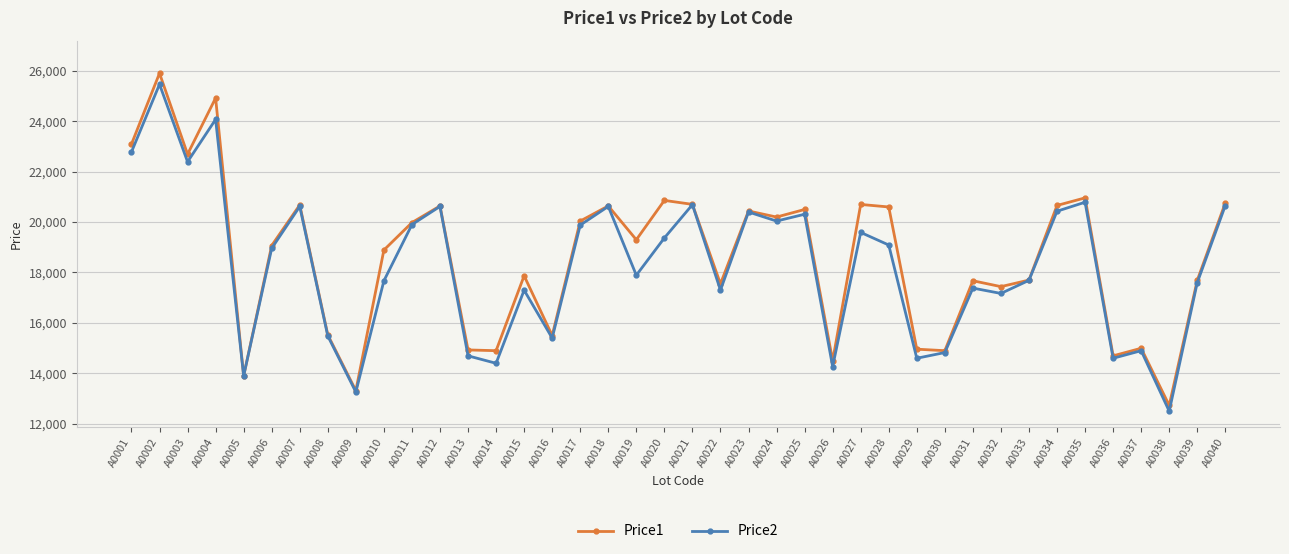

At how many categories does at least one series exceed 19609?

19